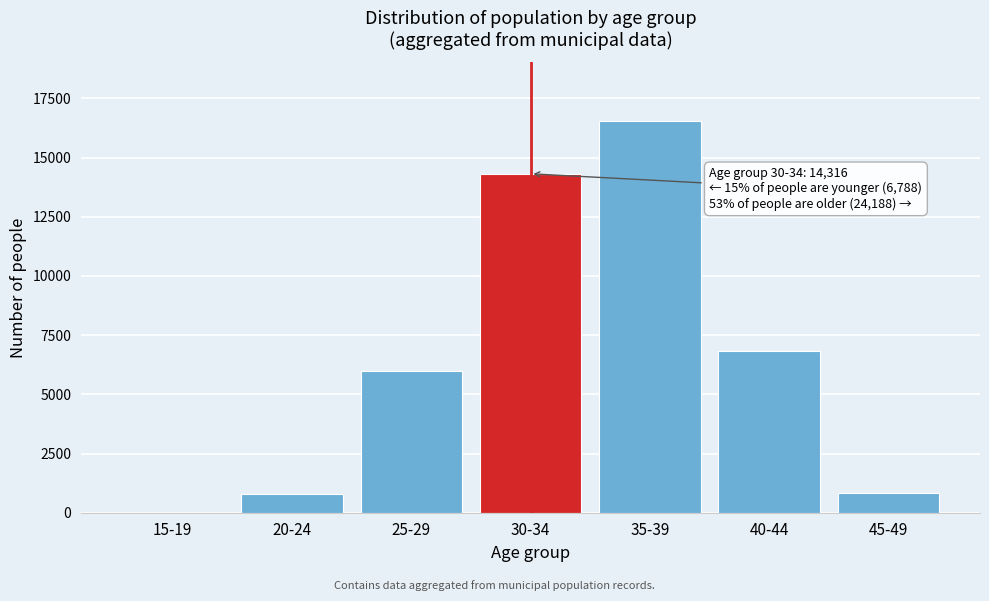

What is the change in value from 40-44 to 45-49?

-6019